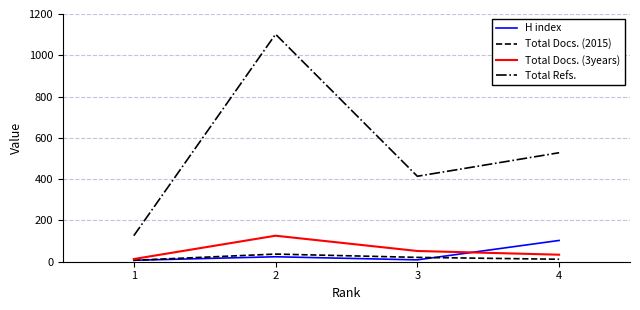

What is the spread (max minus min) of values at 3?

405